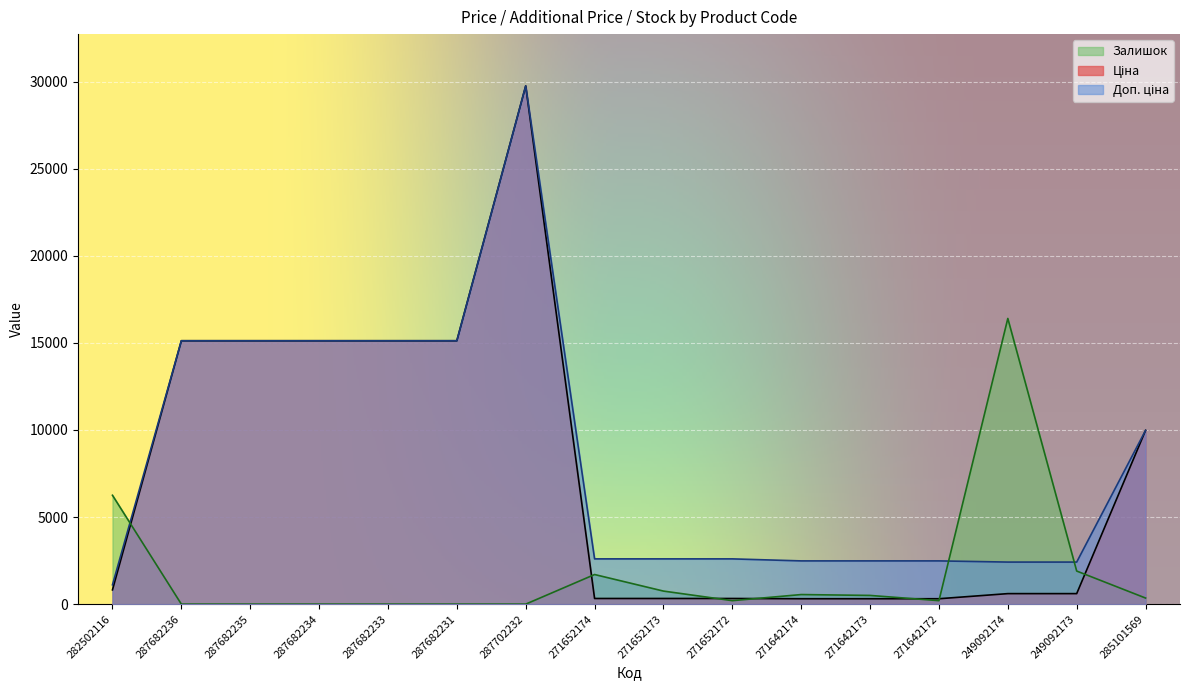

Which series ends up on top after the final intersection of Залишок and Доп. ціна?

Доп. ціна